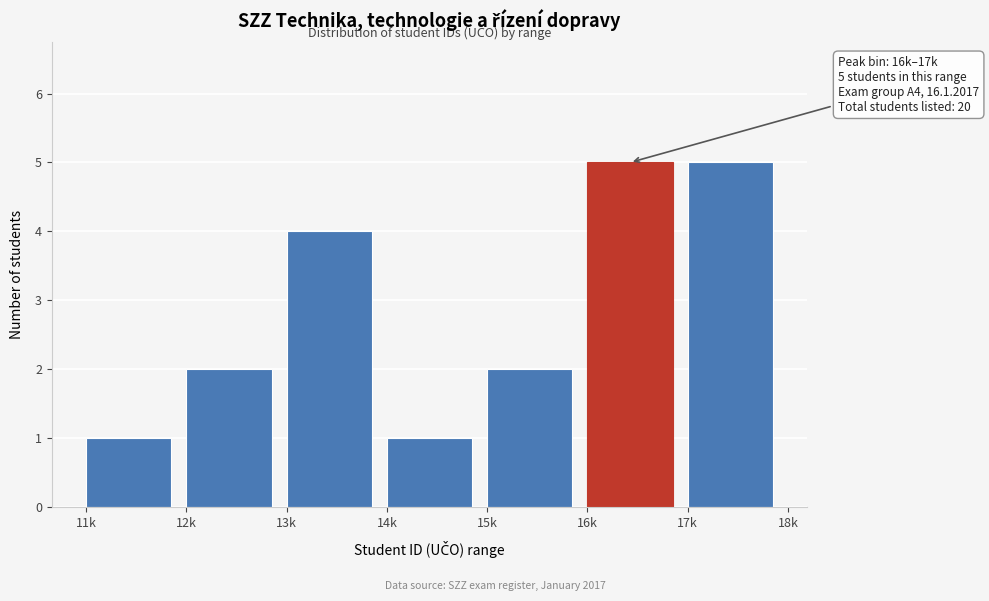

Reading right to left, what are all the values shown in this chart?

5	5	2	1	4	2	1